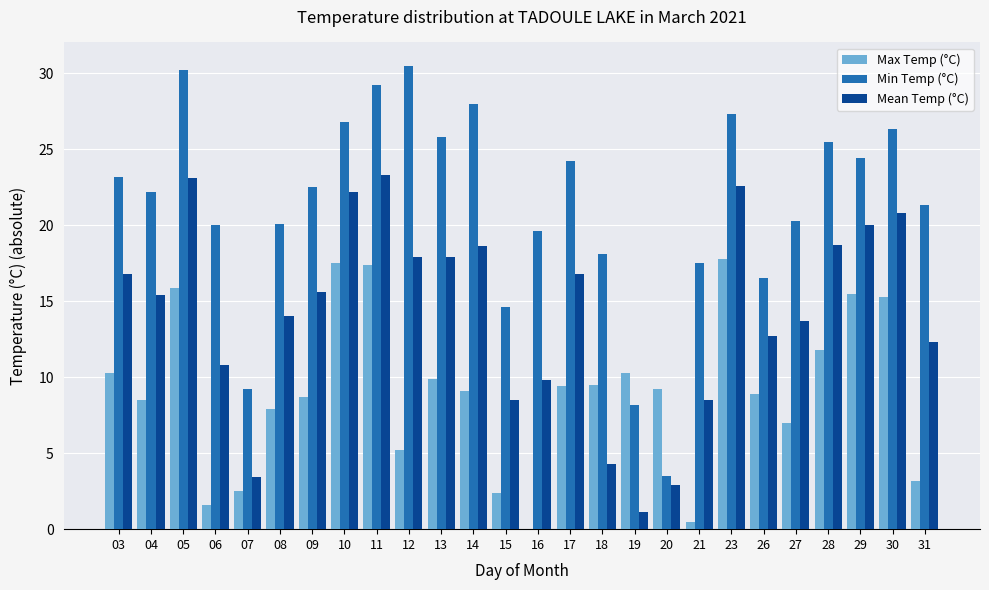

Is the value of Max Temp (°C) at 07 greater than the value of Mean Temp (°C) at 19?

Yes